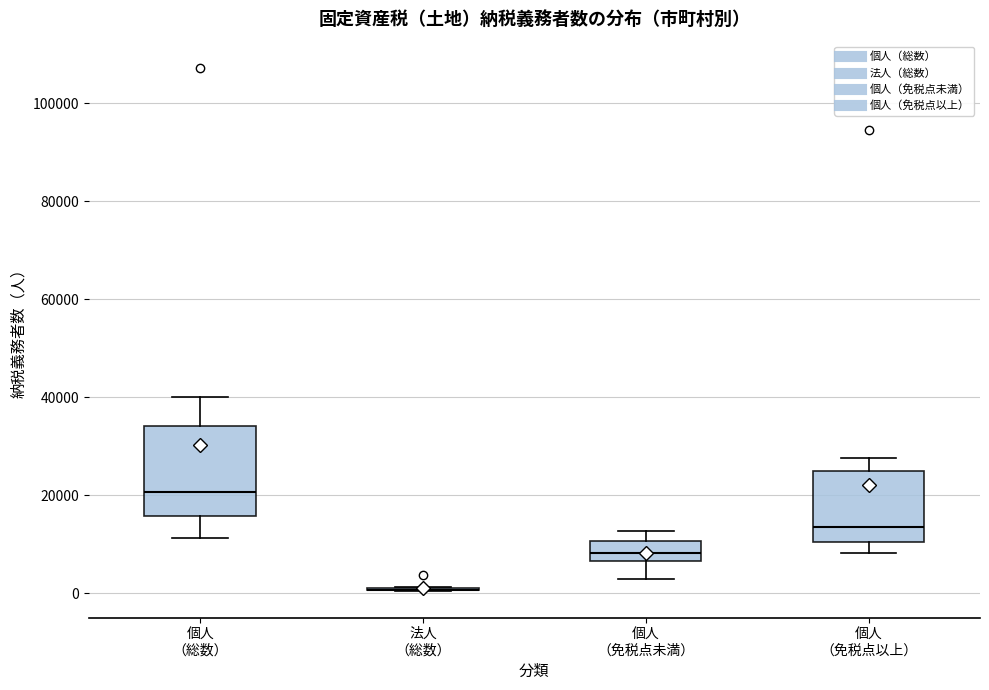

Reading left to right, read every box against the y-axis: the position of its median line, the range the box covers, and the ends of its whiskers. The values are not printed on the chart, so give them approximately, as read against the axis.

個人 （総数）: median 20000, box 16000 to 34000, whiskers 12000 to 40000
法人 （総数）: box collapsed to a line at 0, whiskers 0 to 2000
個人 （免税点未満）: median 8000, box 6000 to 10000, whiskers 2000 to 12000
個人 （免税点以上）: median 14000, box 10000 to 26000, whiskers 8000 to 28000